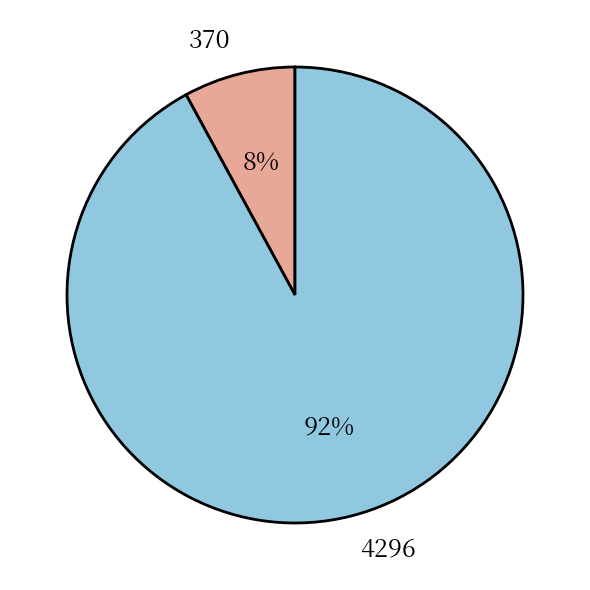

How many segments does this pie chart have?

2